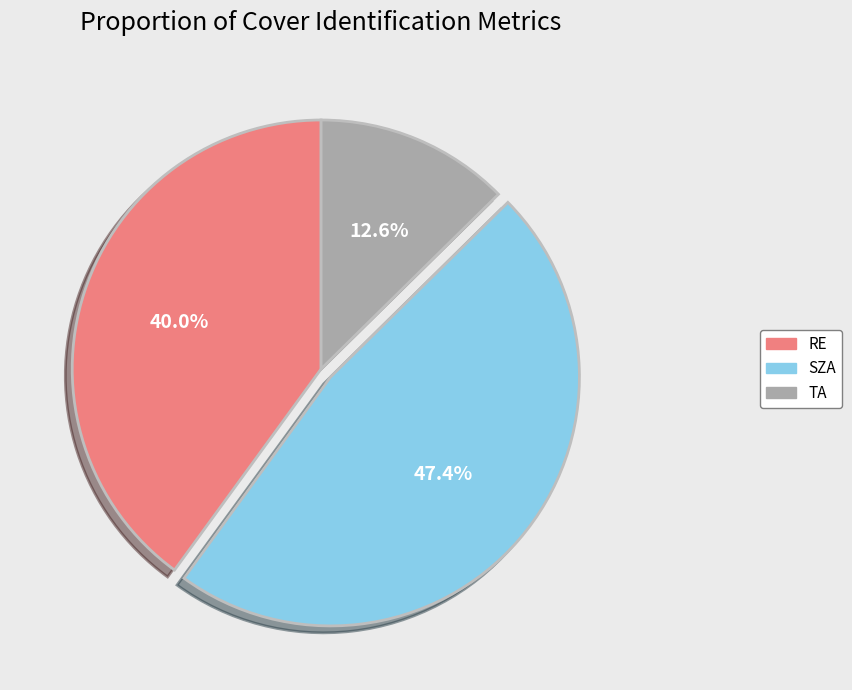

What is the smallest slice in the pie chart?

TA